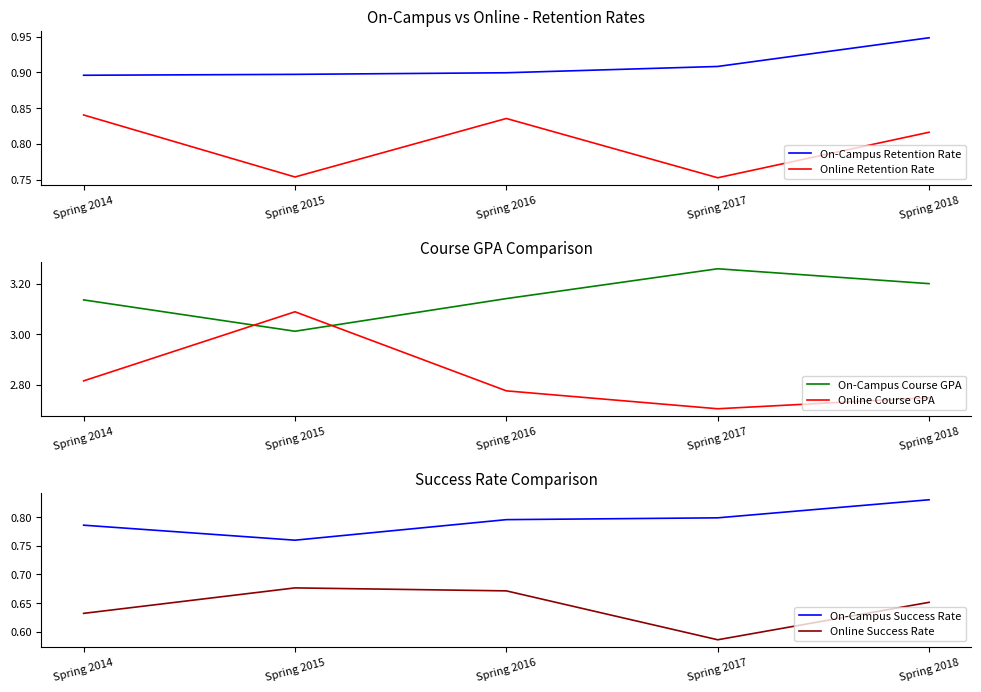

How many lines are shown in the chart?

6